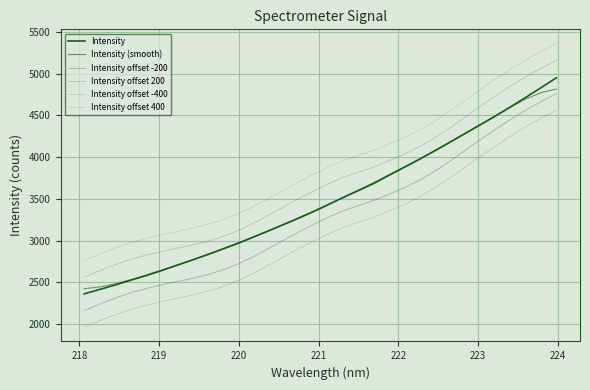

True or false: Intensity (smooth) and Intensity offset -200 cross at least once.

False